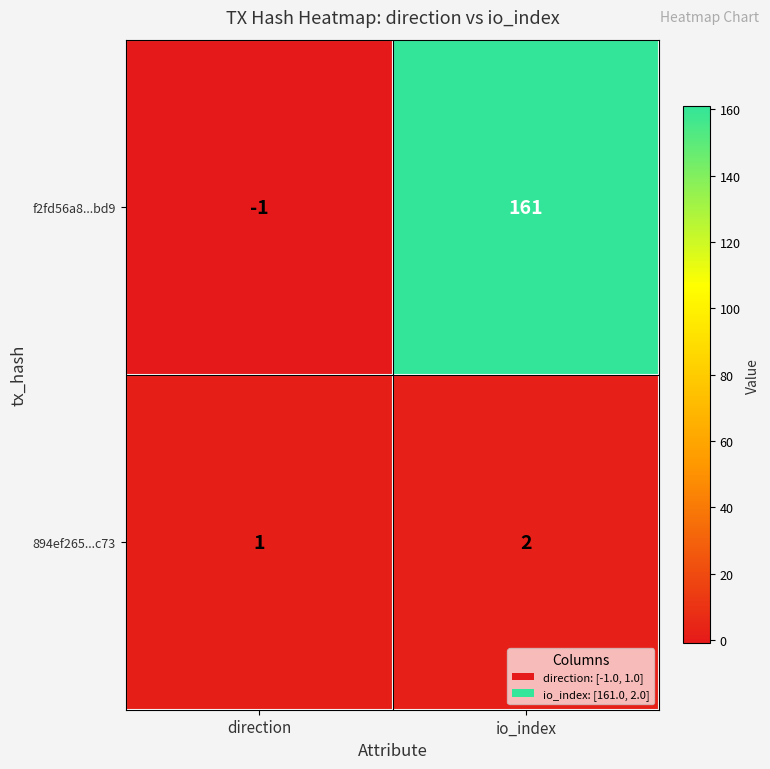

What is the greatest value displayed?

161